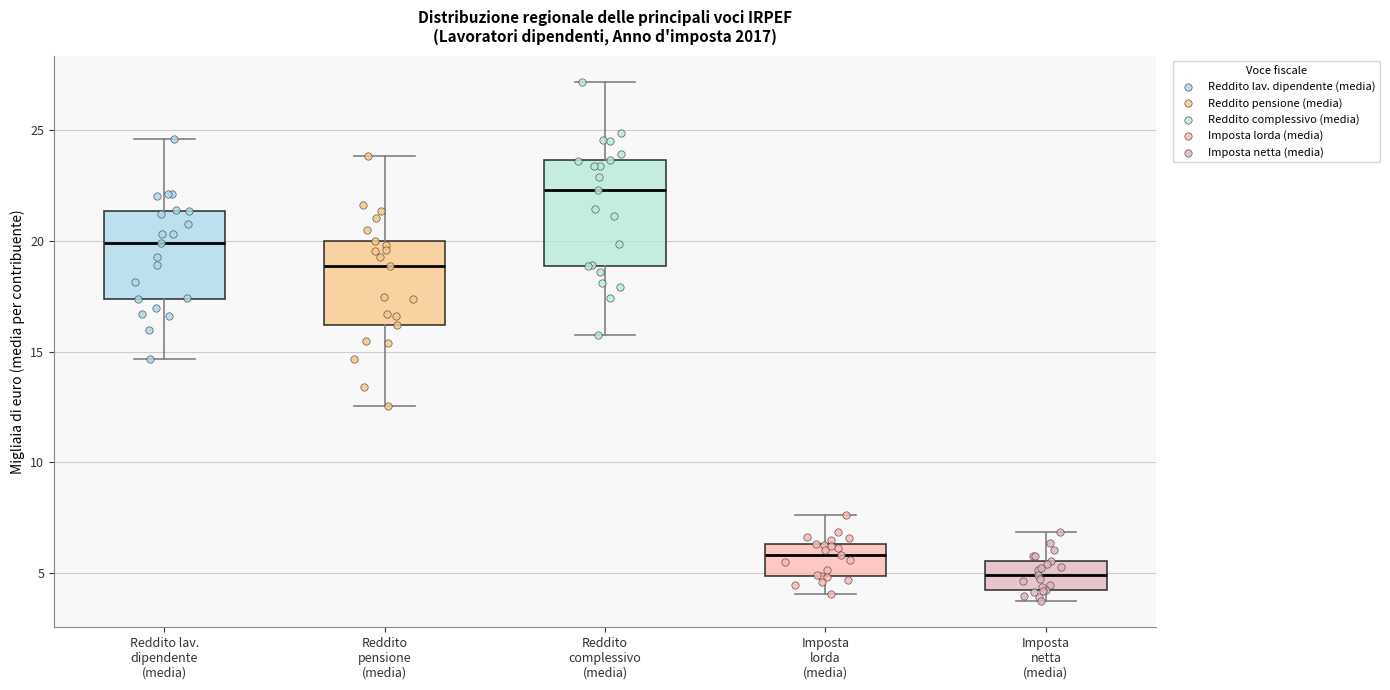

Which box has the highest median line?

Reddito complessivo (media)